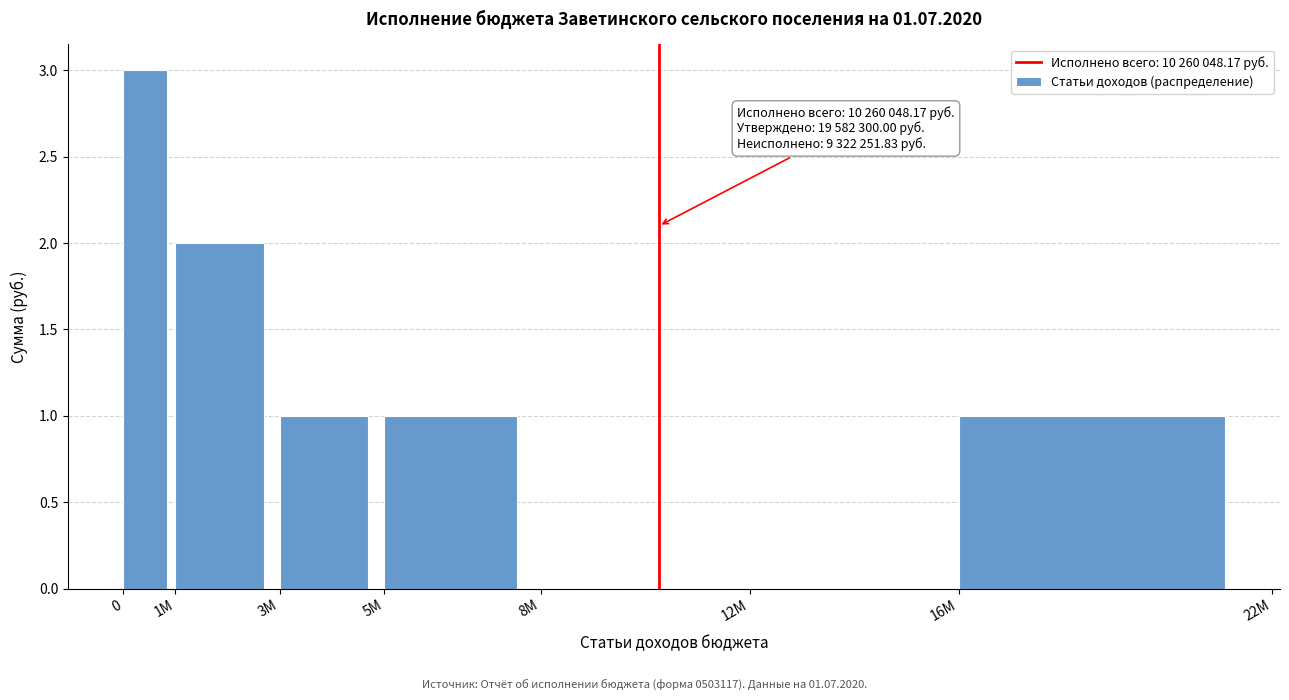

Reading left to right, extract all data points from this chart.

0=3	1М=2	3М=1	5М=1	8М=0	12М=0	16М=1